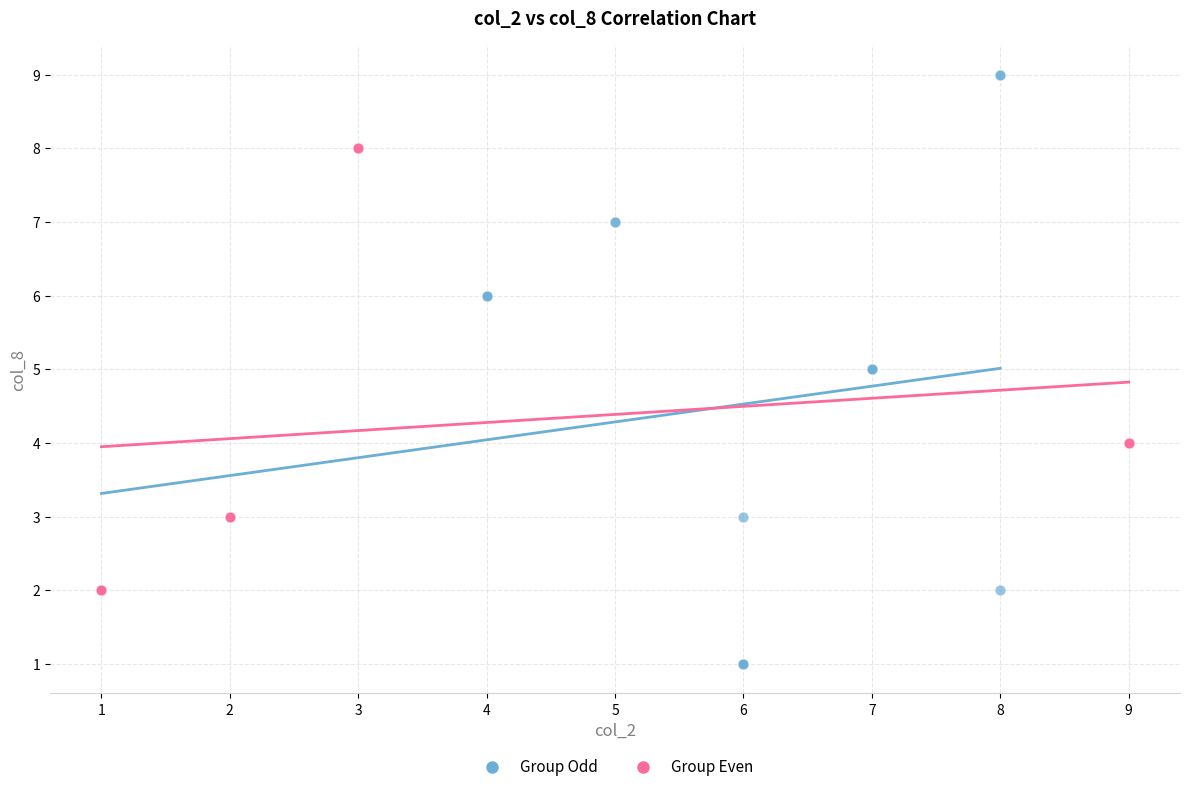

What are all the series names shown in the legend?

Group Odd, Group Even